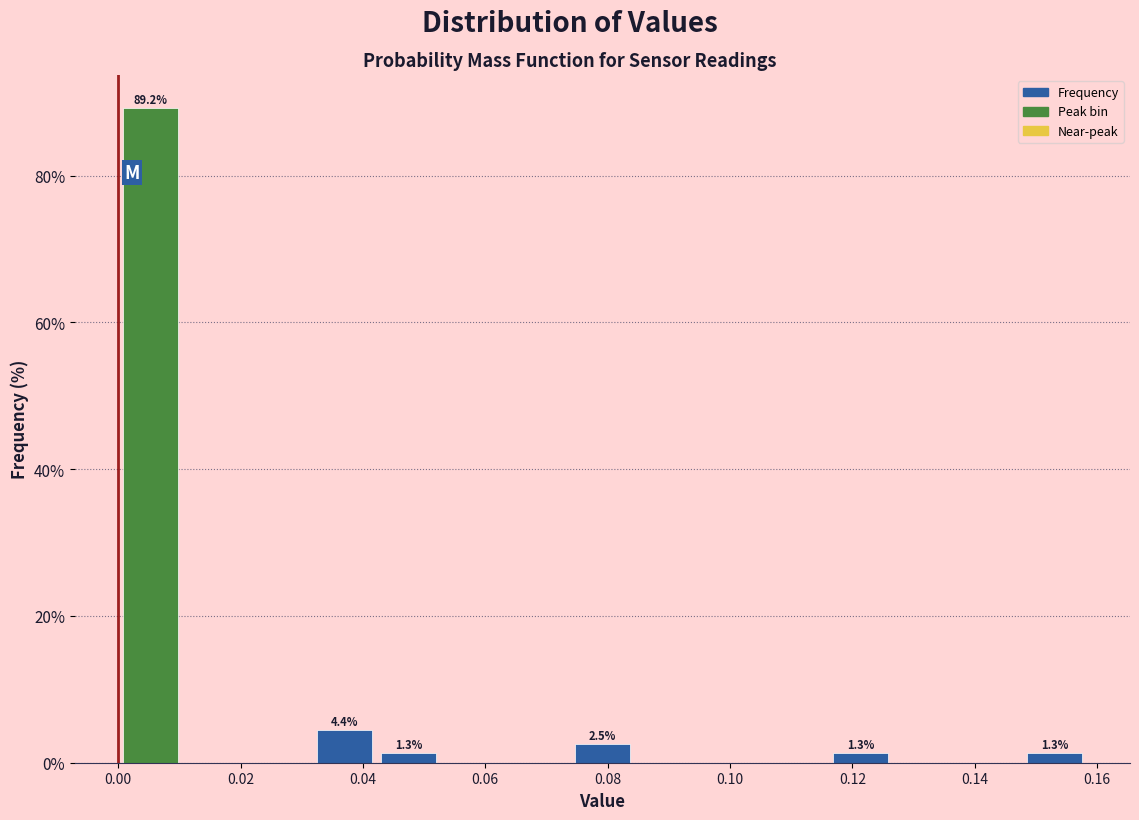

Over which range of the x-axis is the bar tallest?

0.000 to 0.010